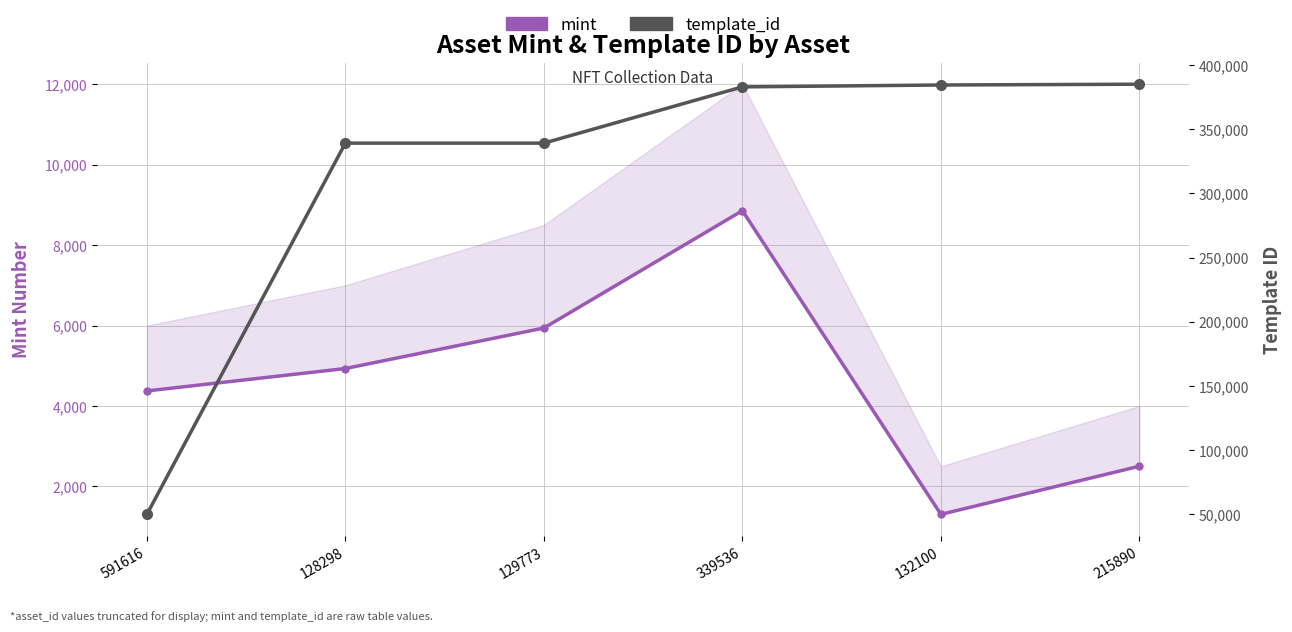

True or false: template_id has more than 0 points higher than both neighbors.

False